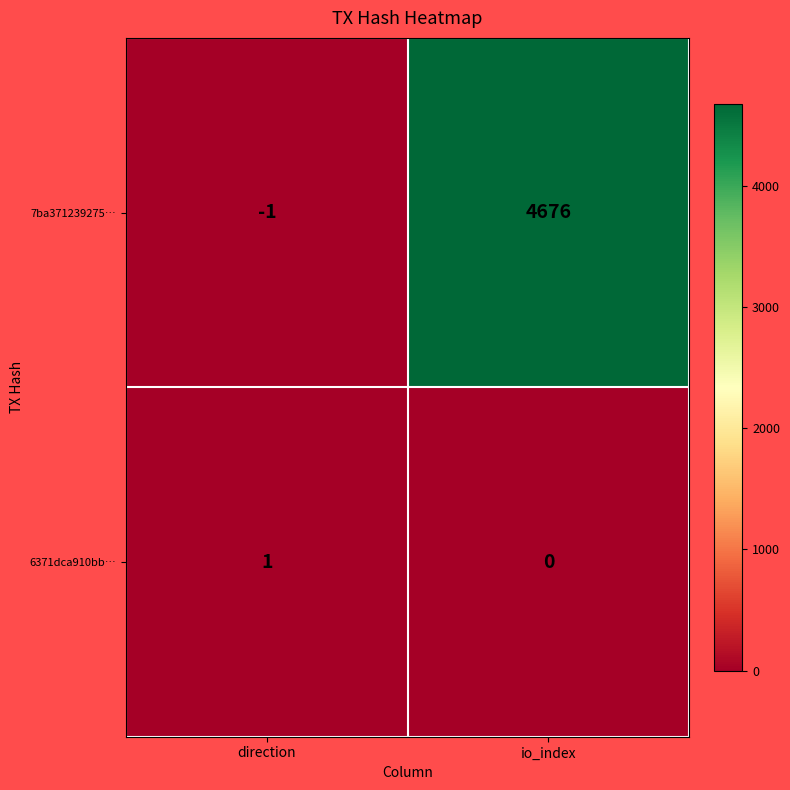

At direction, list the series in order from smallest to largest.

7ba371239275…, 6371dca910bb…